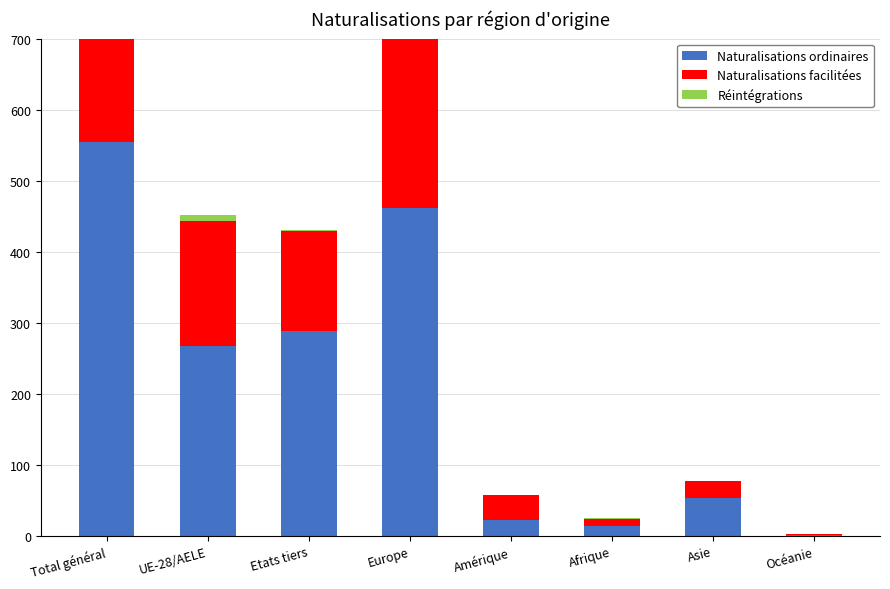

The value of Réintégrations at Etats tiers is 2. True or false?

False